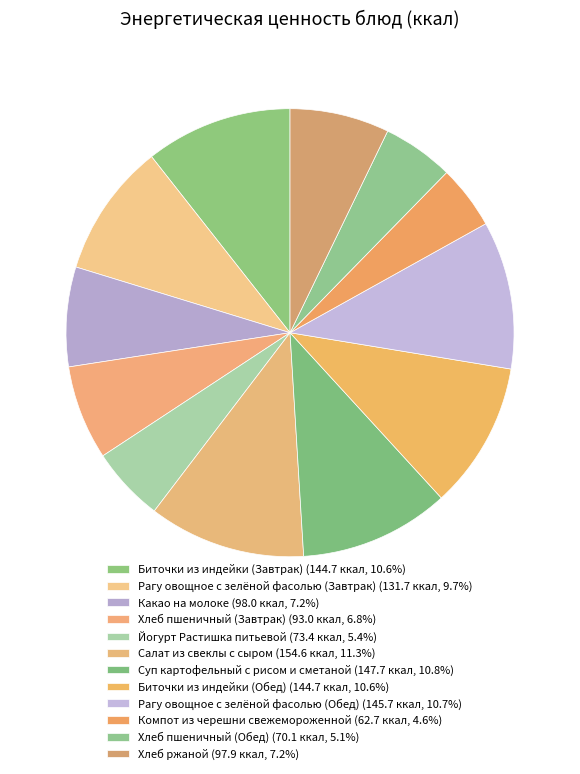

Count the number of slices in the pie.

12